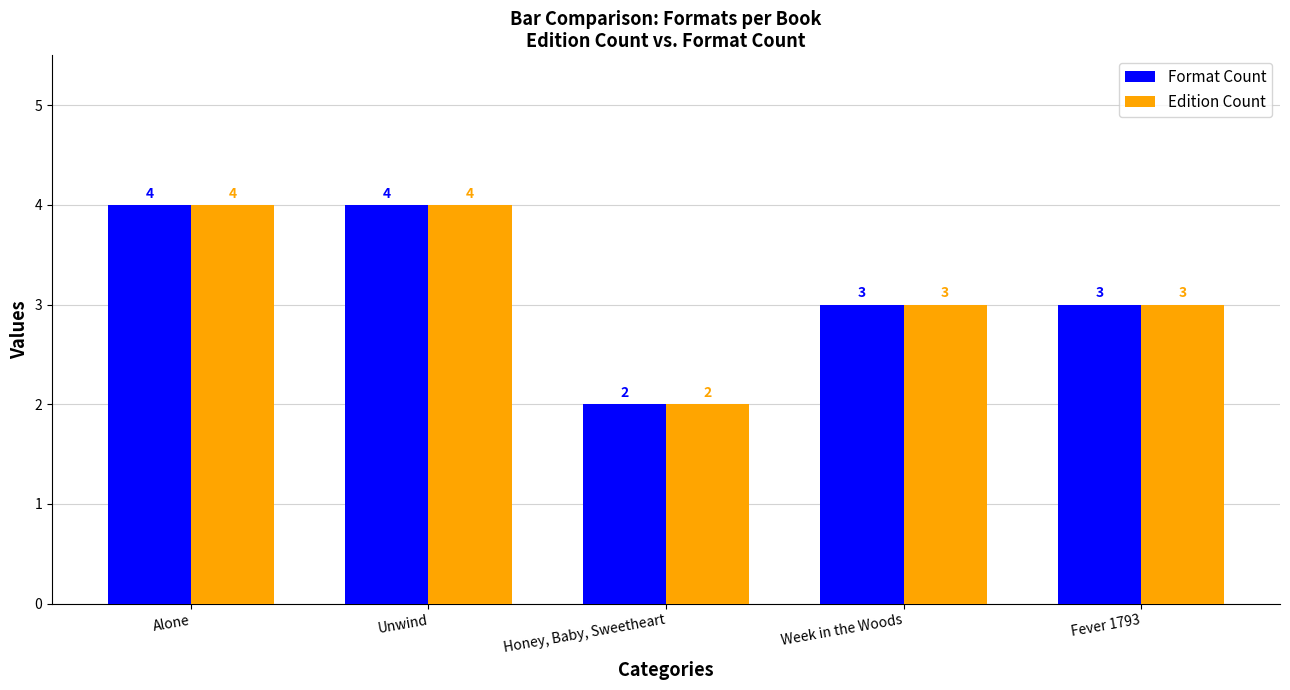

Reading right to left, list all the values displayed in this chart.

Format Count: Fever 1793=3	Week in the Woods=3	Honey, Baby, Sweetheart=2	Unwind=4	Alone=4
Edition Count: Fever 1793=3	Week in the Woods=3	Honey, Baby, Sweetheart=2	Unwind=4	Alone=4